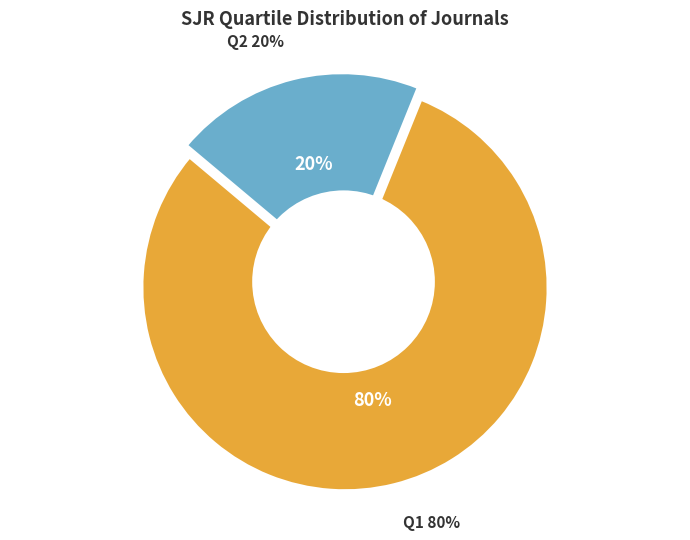

What percentage is NOT represented by Q4?

100.0%